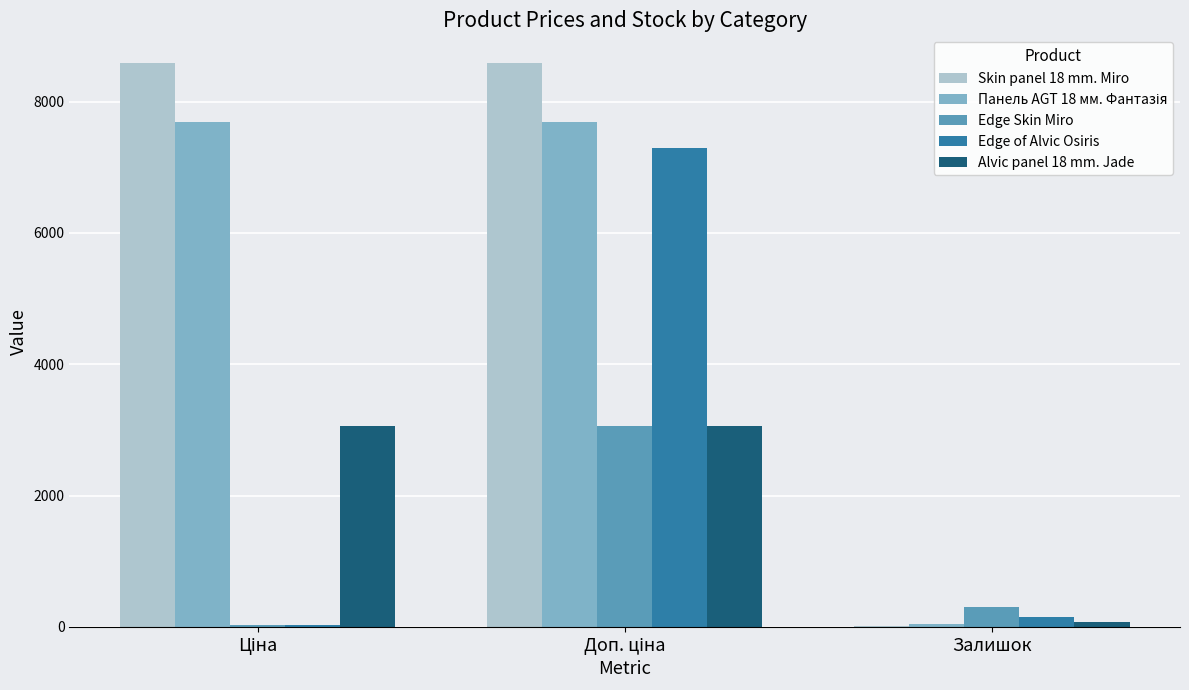

Which series has the largest range (max minus min)?

Skin panel 18 mm. Miro